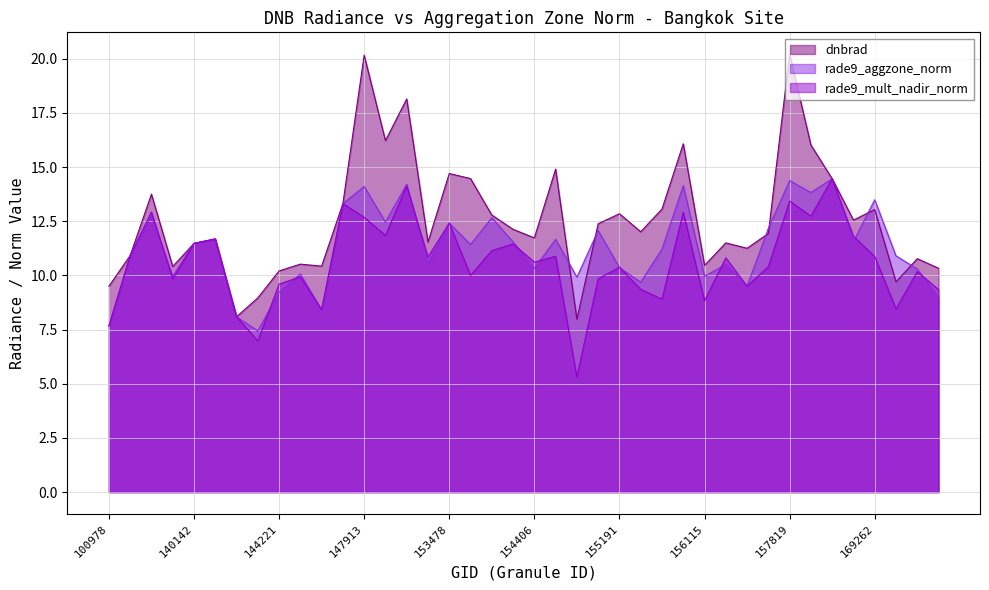

Reading left to right, what are all the values shown in this chart?

9.5	10.9	13.7	10.4	11.5	11.7	8.1	9.0	10.2	10.5	10.4	13.3	20.2	16.2	18.1	11.5	14.7	14.5	12.8	12.1	11.7	14.9	8.0	12.4	12.8	12.0	13.1	16.1	10.5	11.5	11.3	11.9	20.2	16.0	14.5	12.6	13.0	9.7	10.8	10.3